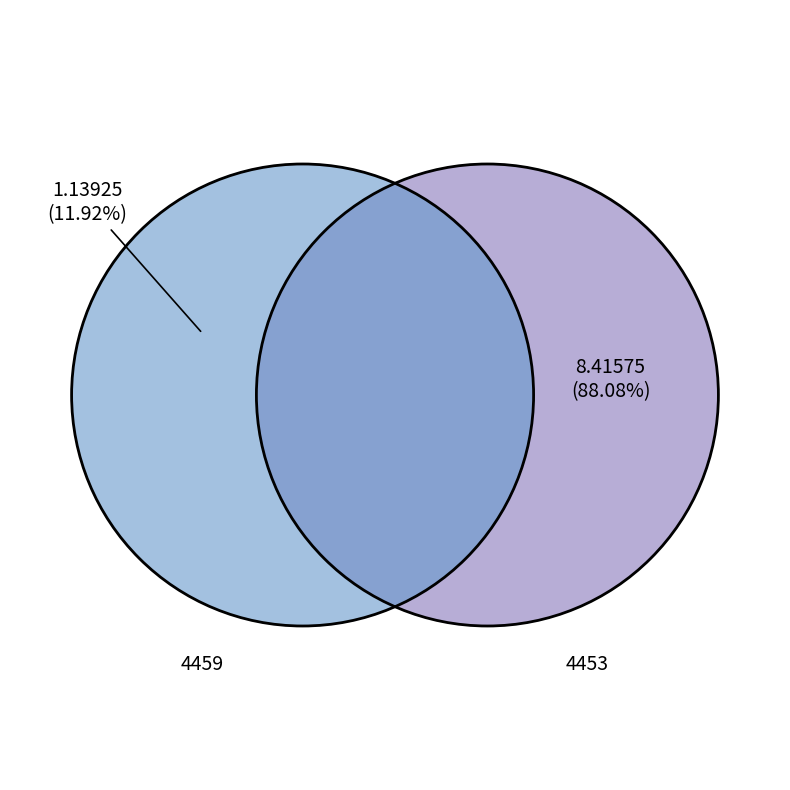

How many segments does this pie chart have?

2